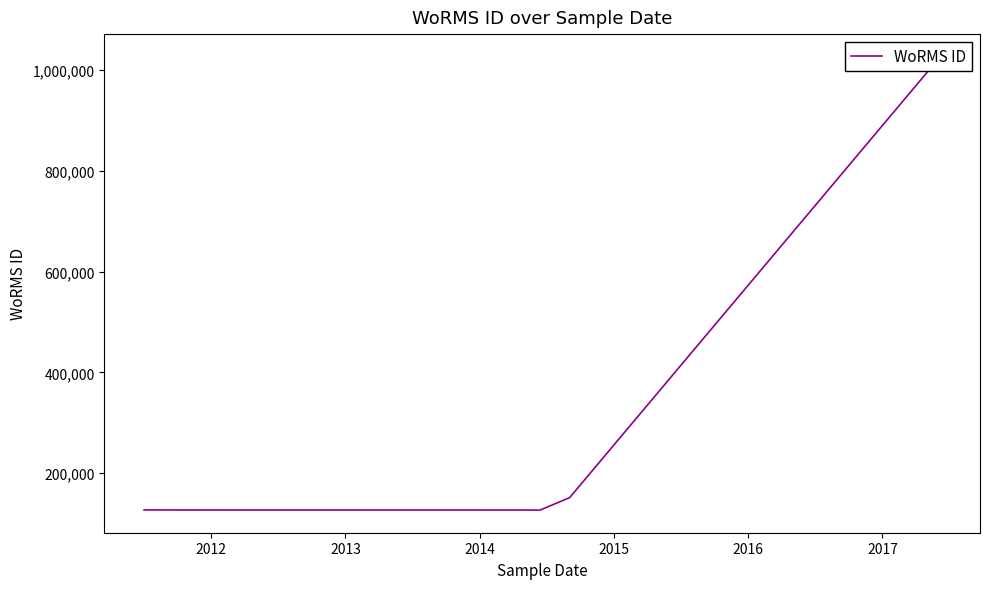

The value at 2014 is 48450. True or false?

False